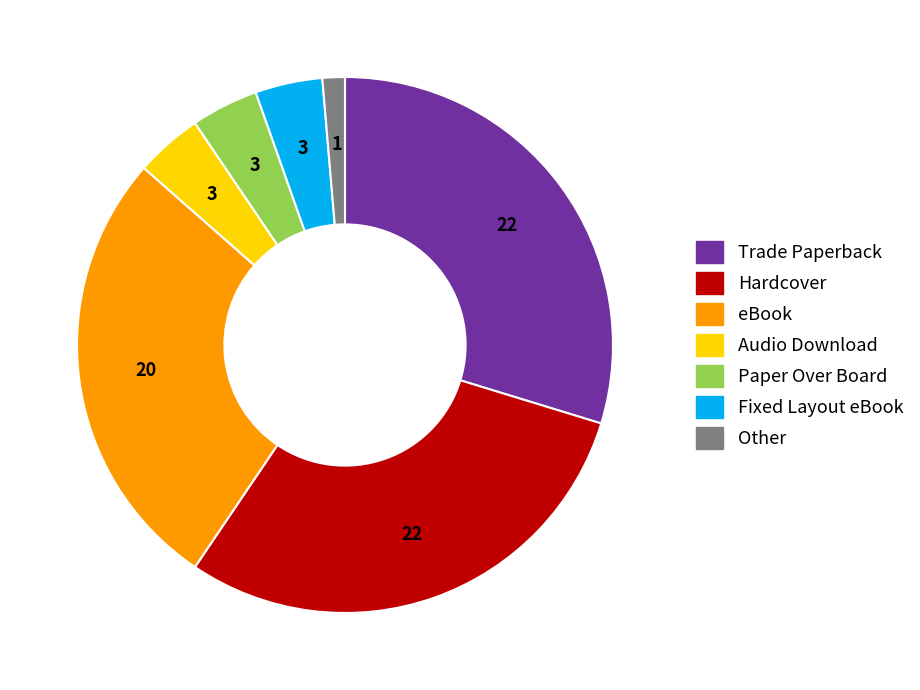

Between Paper Over Board and Trade Paperback, which is larger?

Trade Paperback